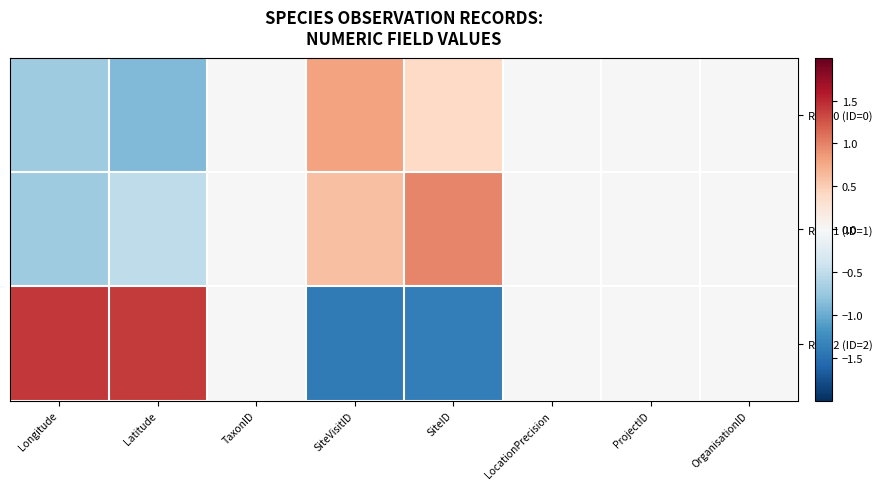

At how many categories does at least one series exceed 0?

4